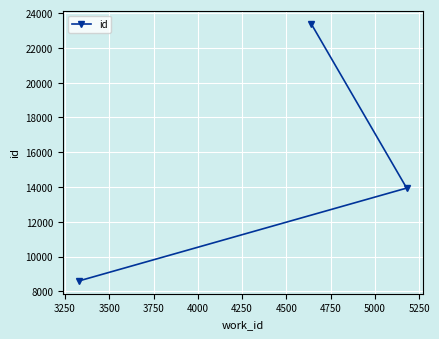

What is the average value?

15312